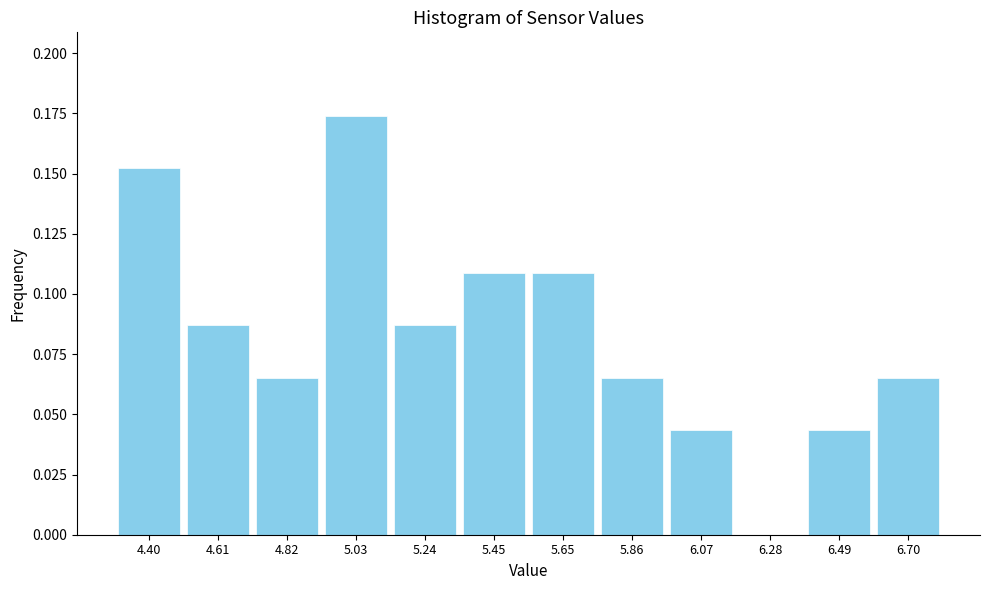

Over which range of the x-axis is the bar tallest?

4.95 to 5.15